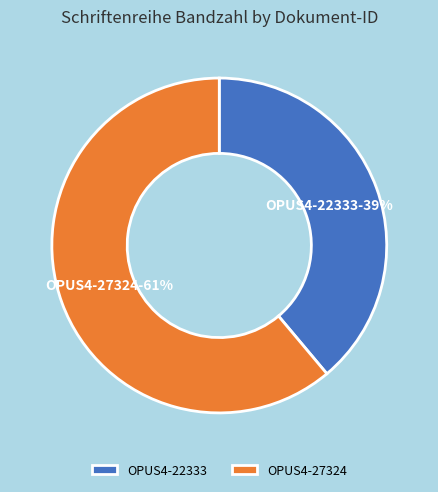

Between OPUS4-22333 and OPUS4-27324, which is larger?

OPUS4-27324